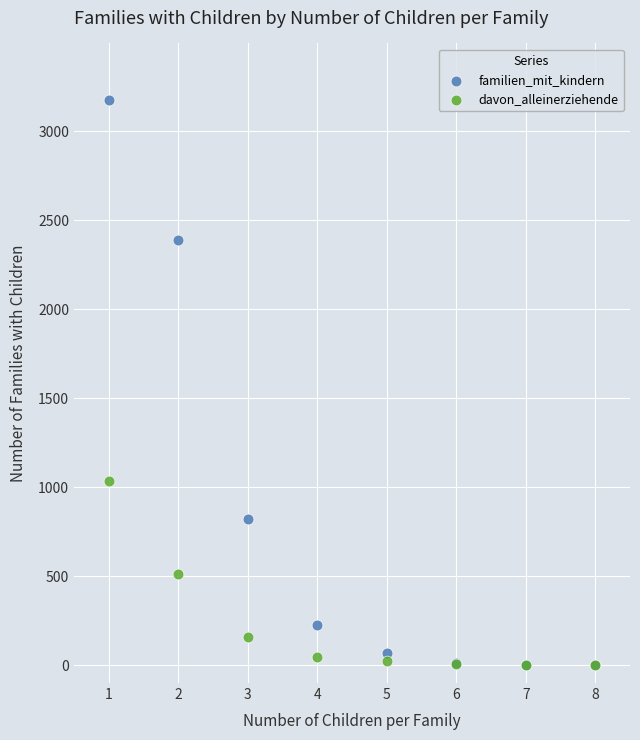

In the familien_mit_kindern series, what Y value is closest to 1589?

822